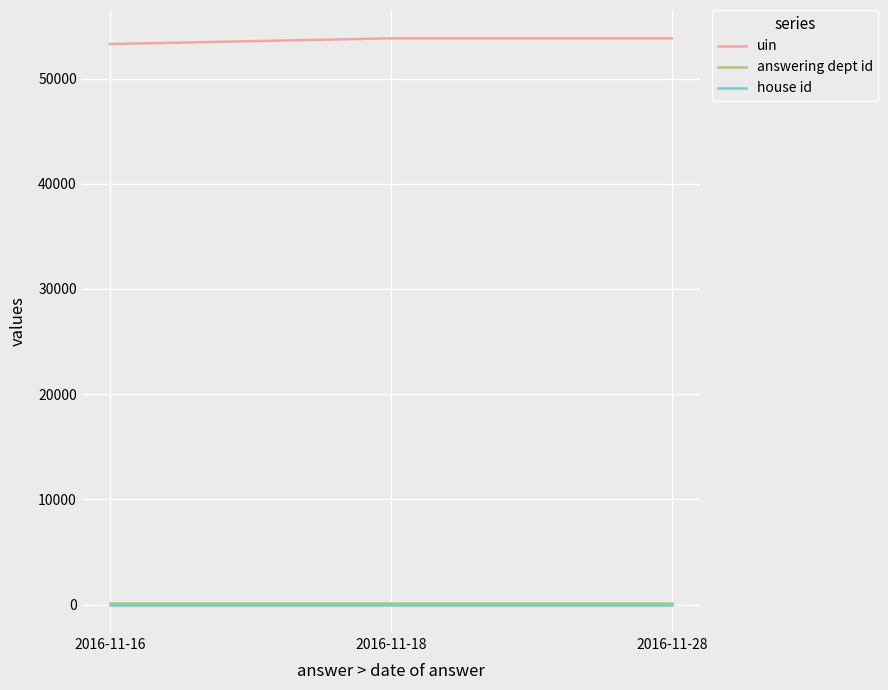

What is the sum of the uin values at 2016-11-16 and 2016-11-18?

107090